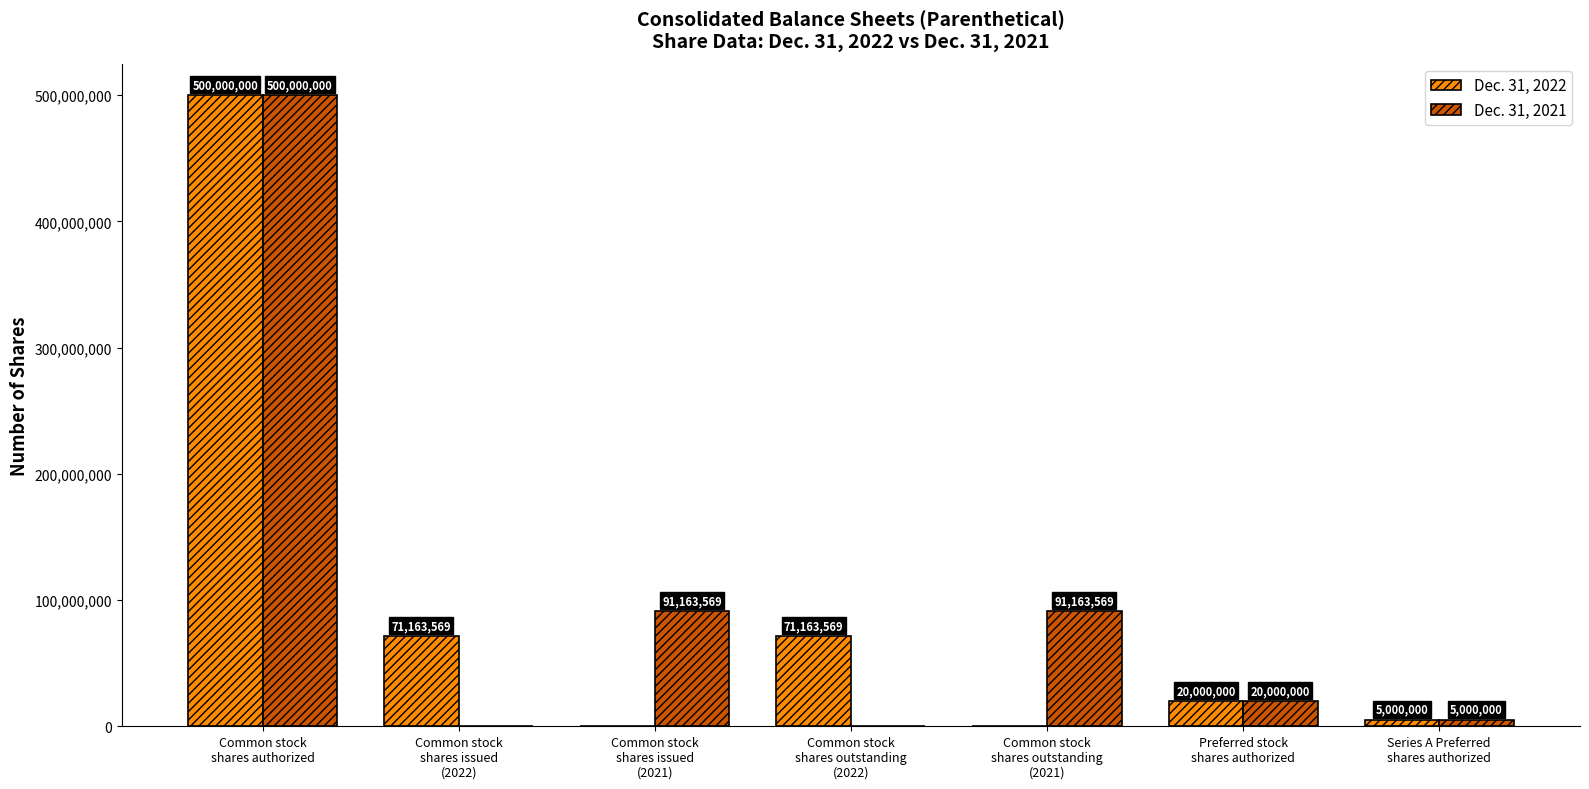

What is the average value of the Dec. 31, 2021 series?

101046734